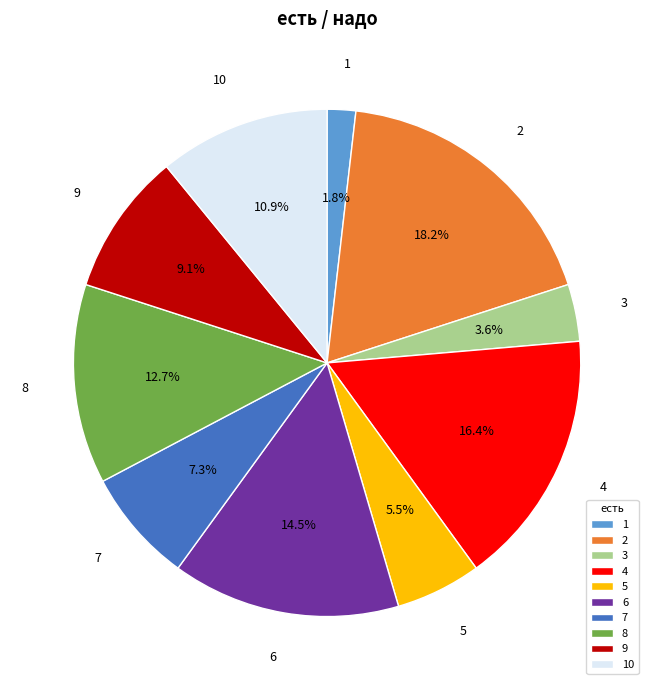

Is 6 the majority of the pie?

No